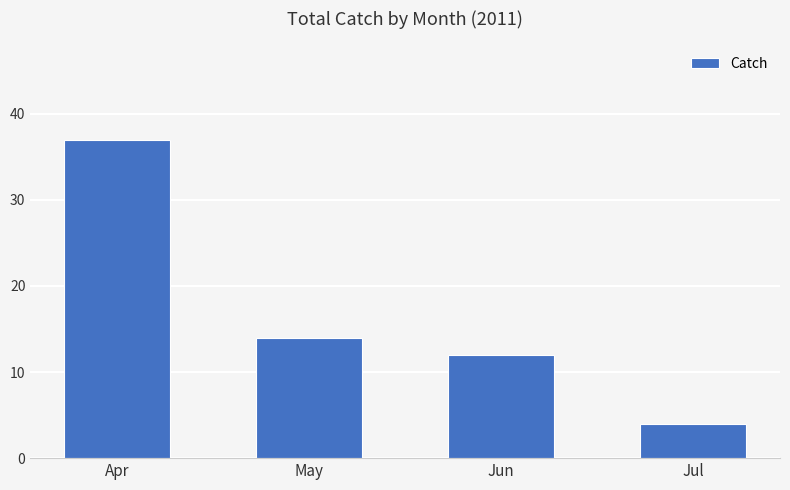

At which label does the data first exceed 14?

Apr